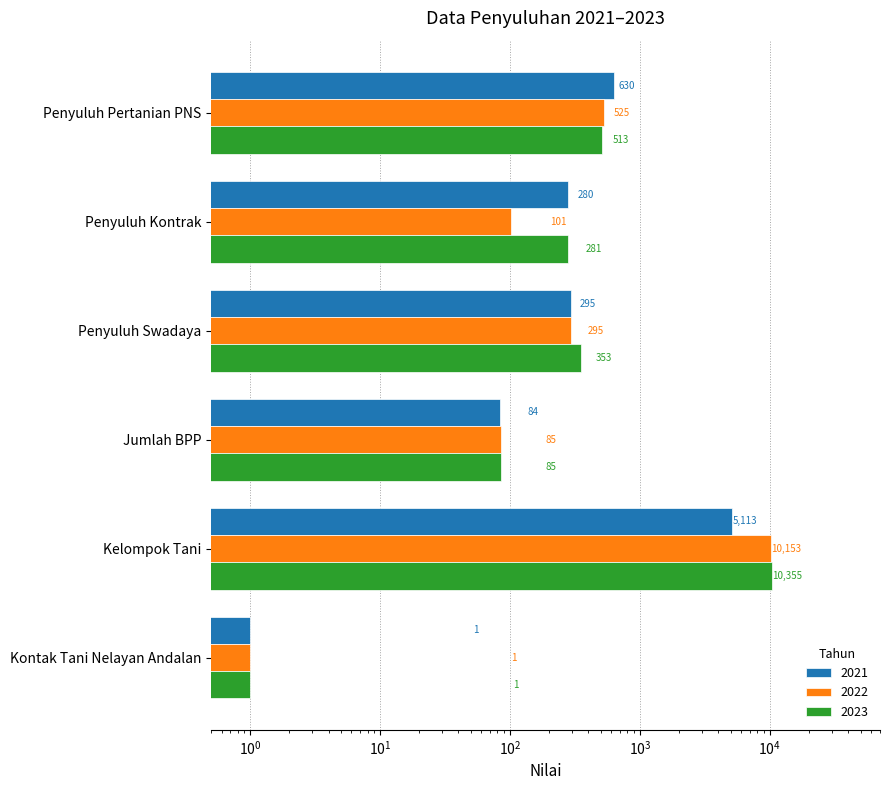

How many bars are there in total?

18